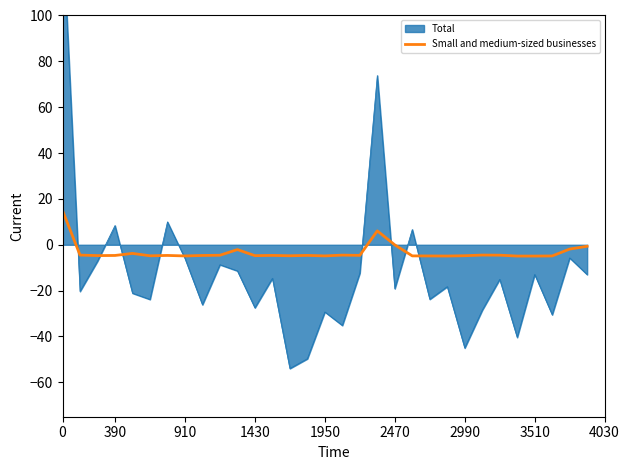

How many negative values are there?

29